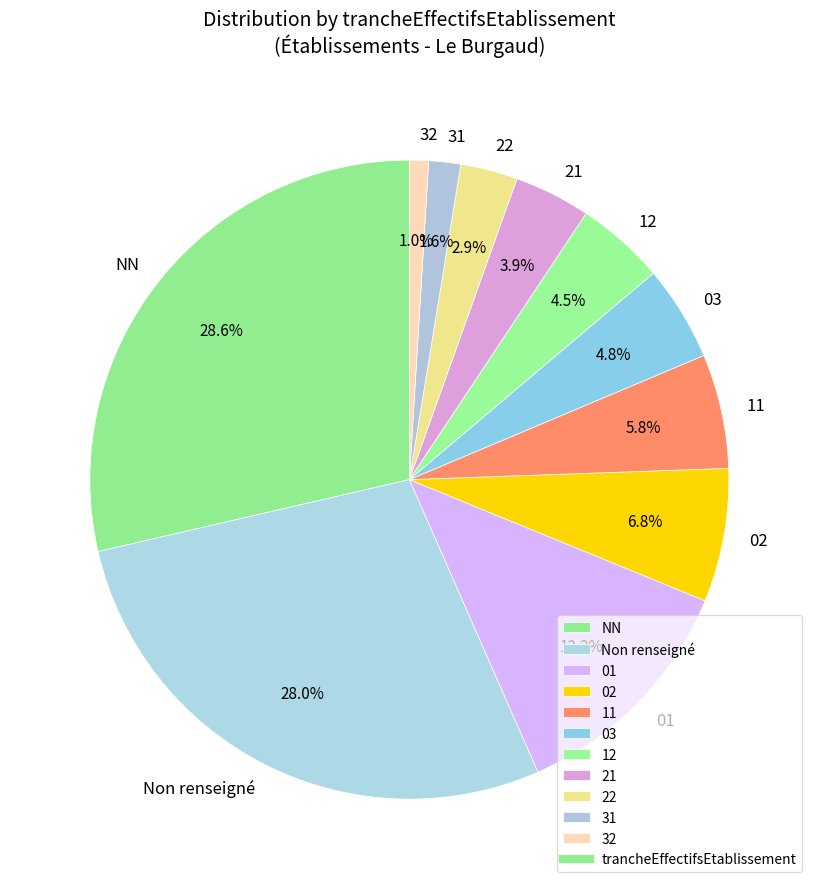

Which has a higher value, 22 or 12?

12